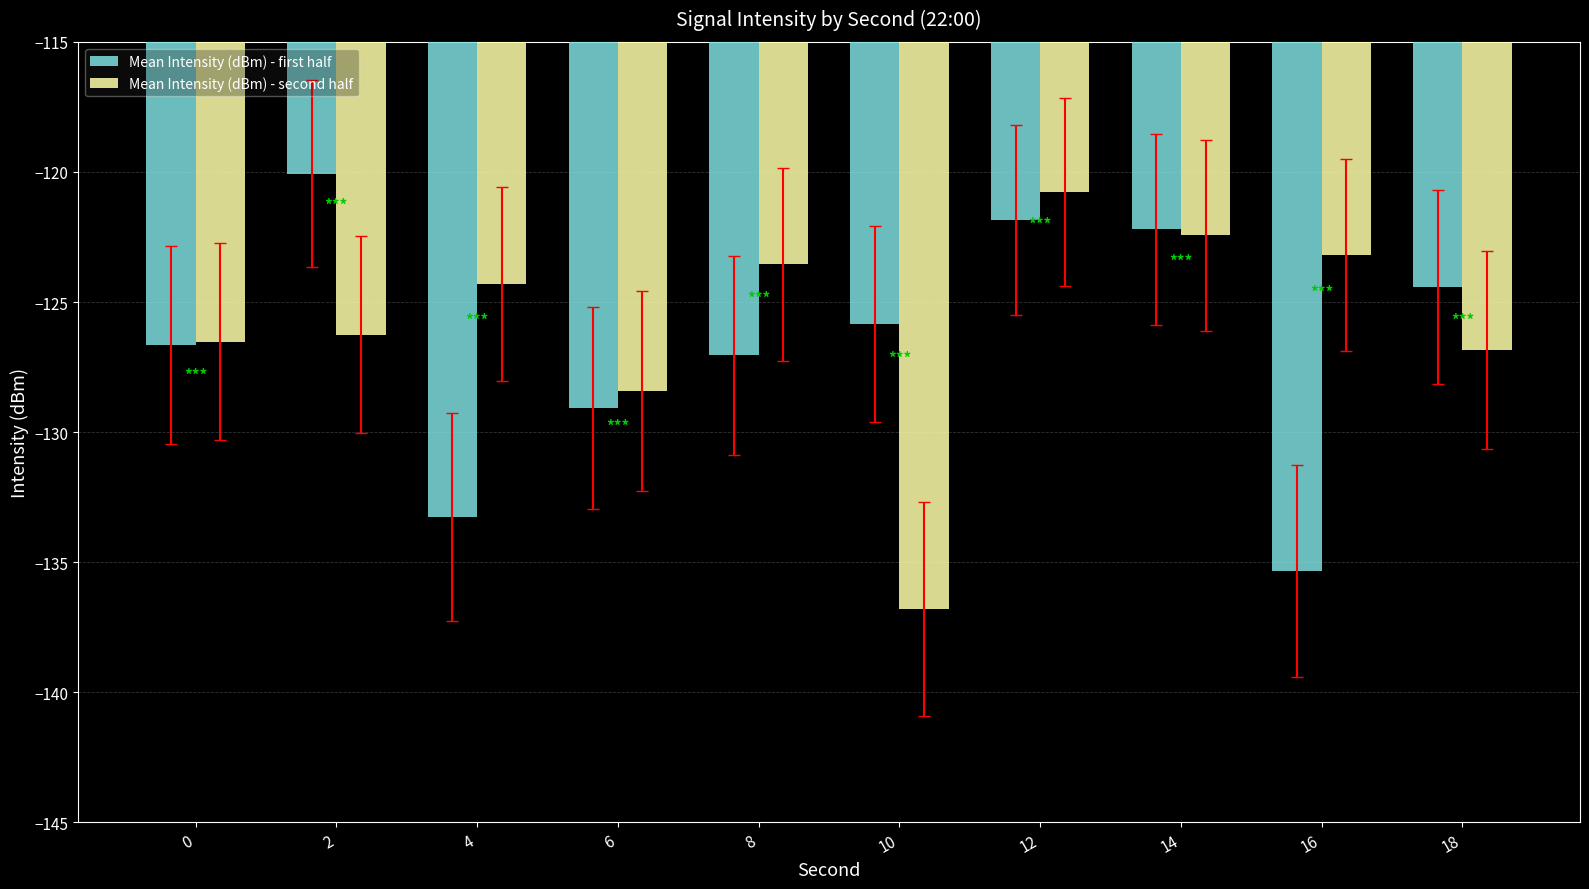

How many bars are there in total?

20